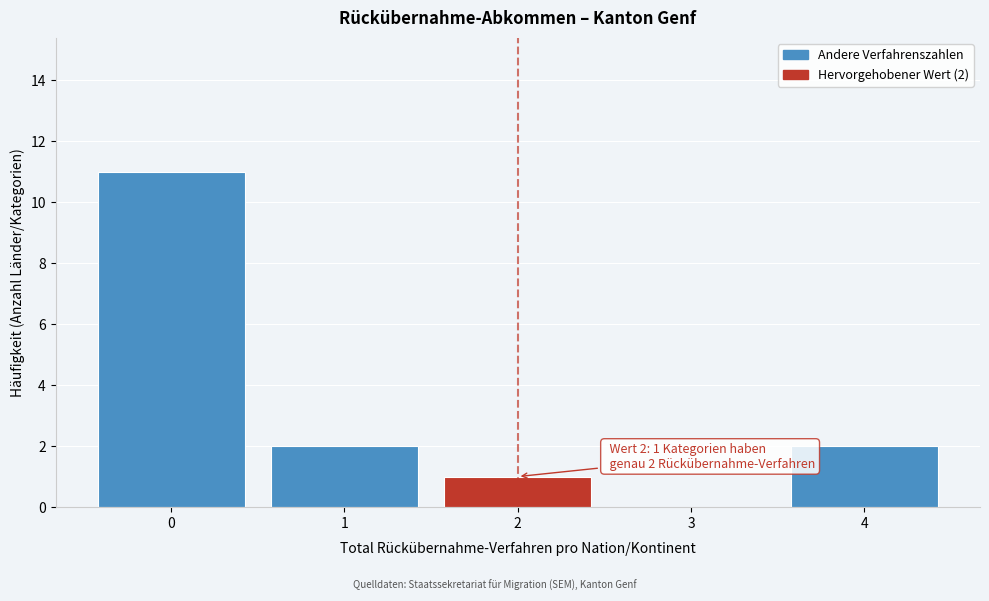

Over which range of the x-axis is the bar tallest?

-0.5 to 0.5